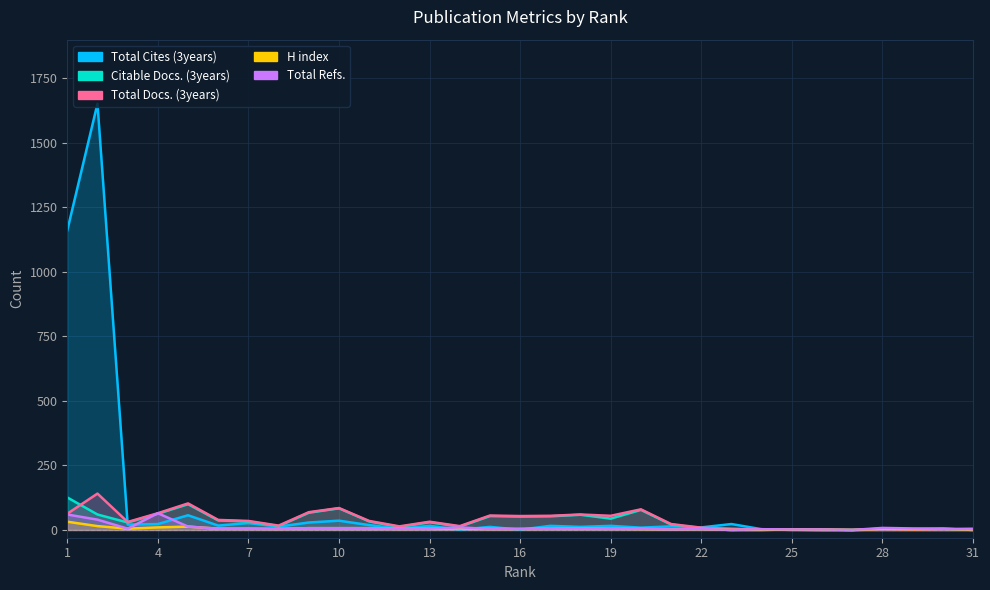

What is the difference between the H index values at 26 and 16?

2